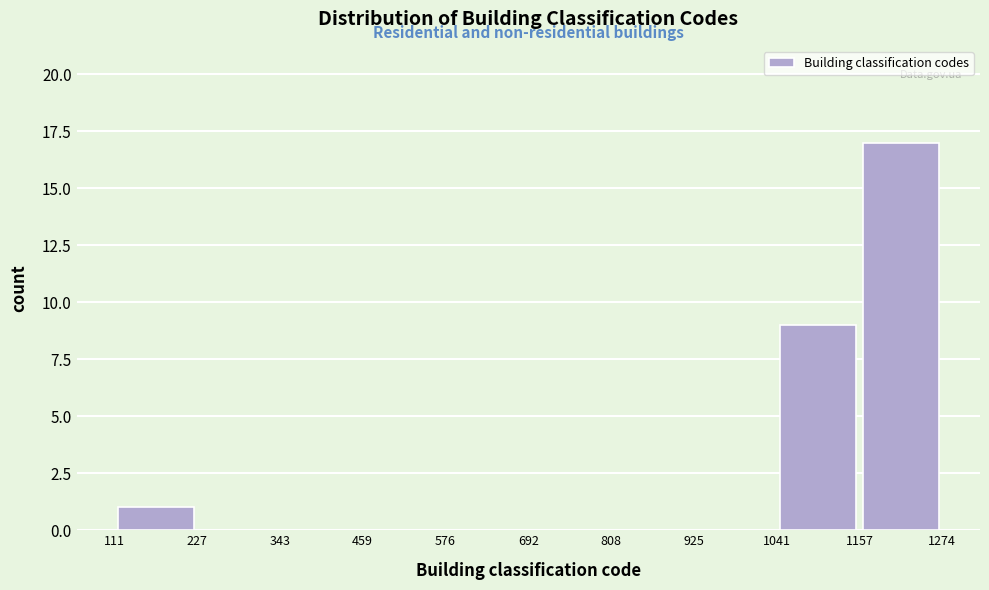

What is the height of the bar covering 111 to 227 on the x-axis? The values are not printed on the chart, so give them approximately, as read against the axis.

1